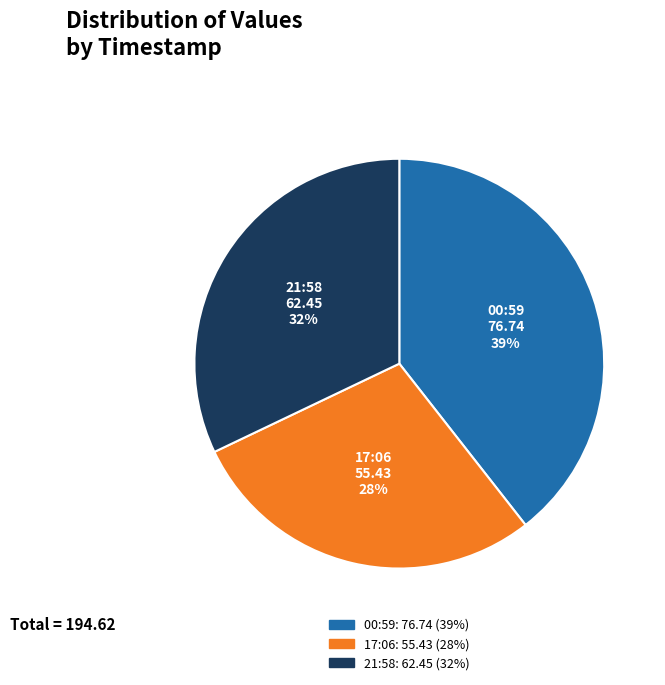

To the nearest percent, what is the difference between the largest and smallest slice percentages?

11%